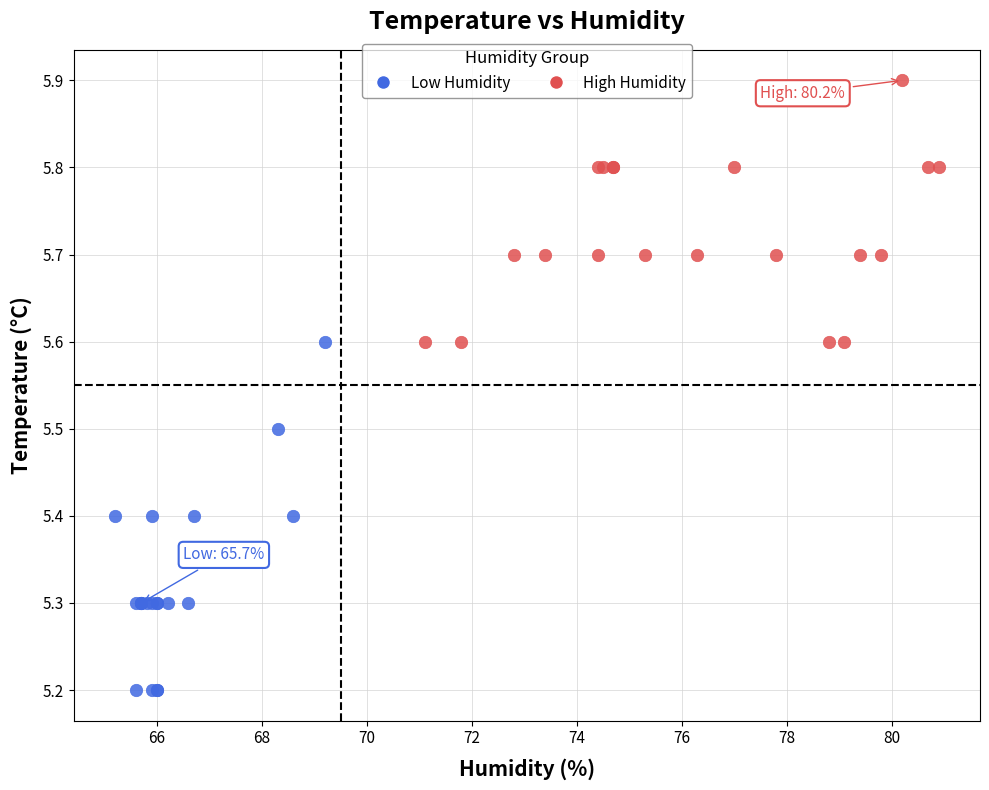

Which series contains the lowest Y value?

Low Humidity